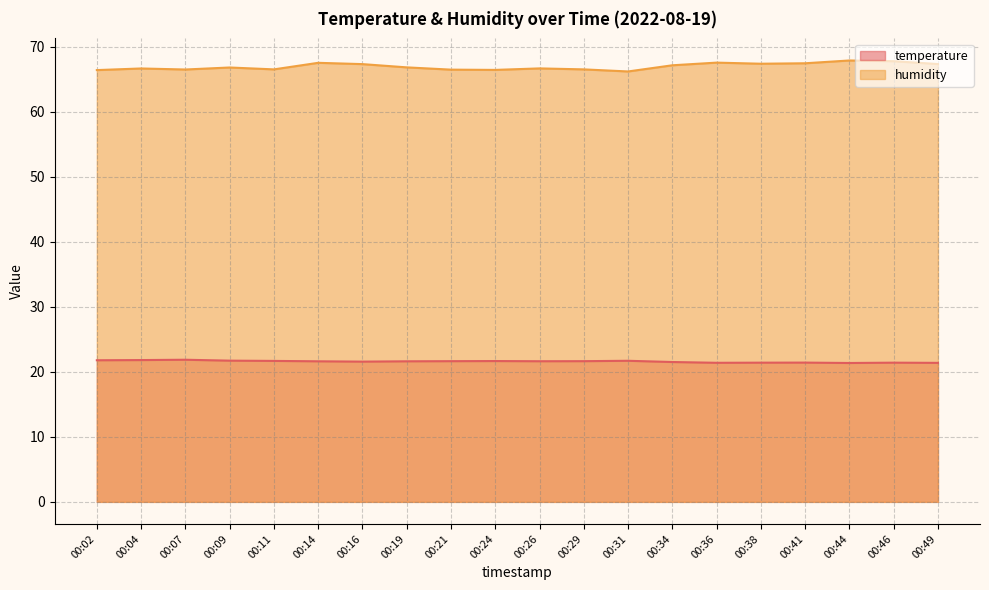

What is the spread (max minus min) of values at 00:14?

45.9